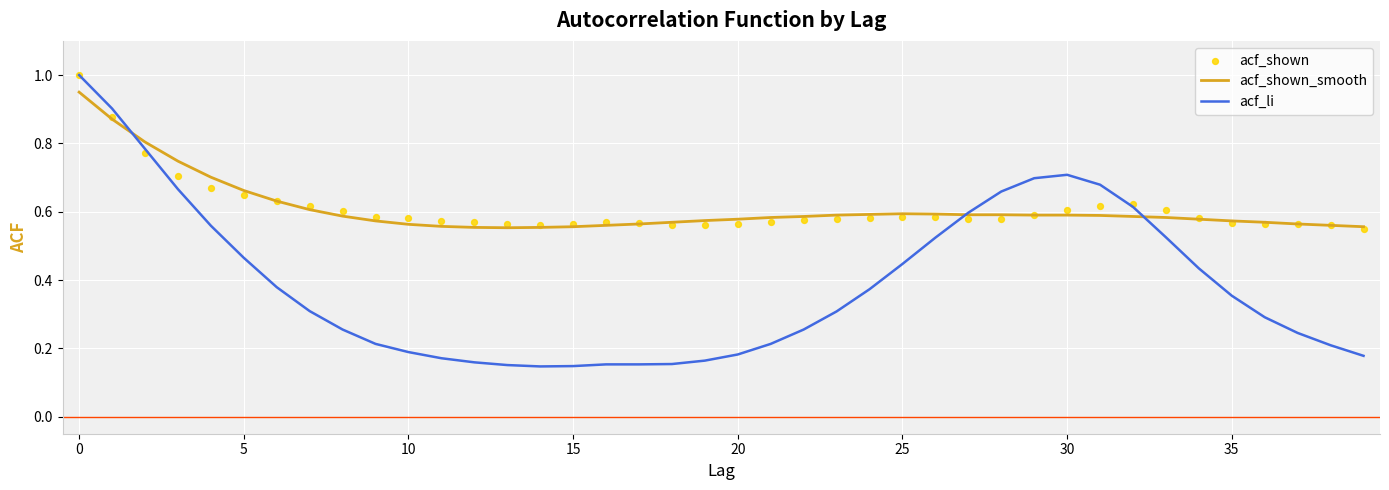

Which series has the largest Y range (max minus min)?

acf_li